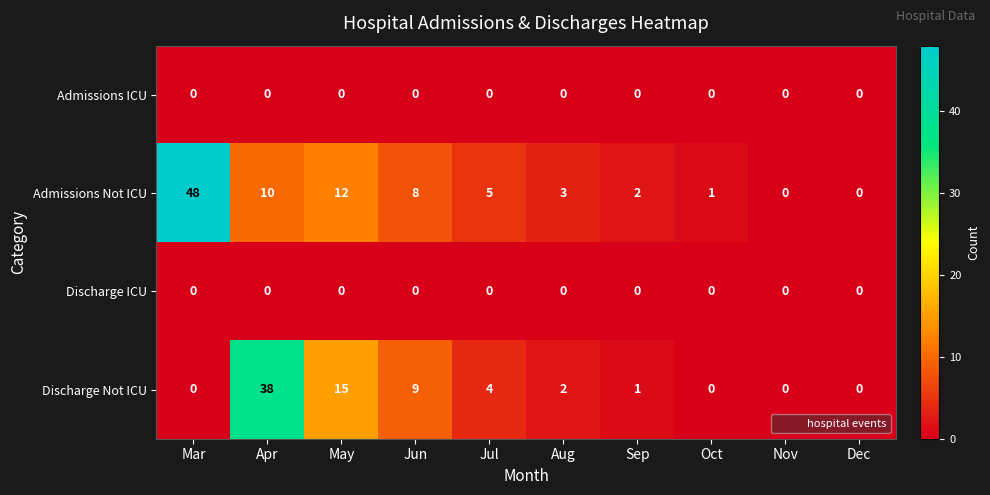

What is the maximum value shown in the chart?

48